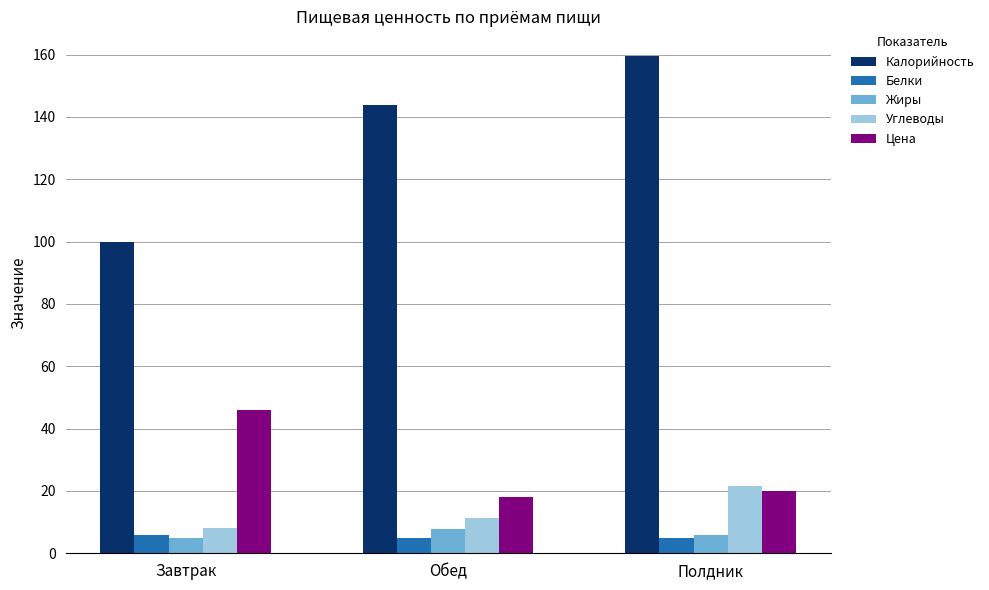

What is the label of the 2nd bar from the left?

Обед